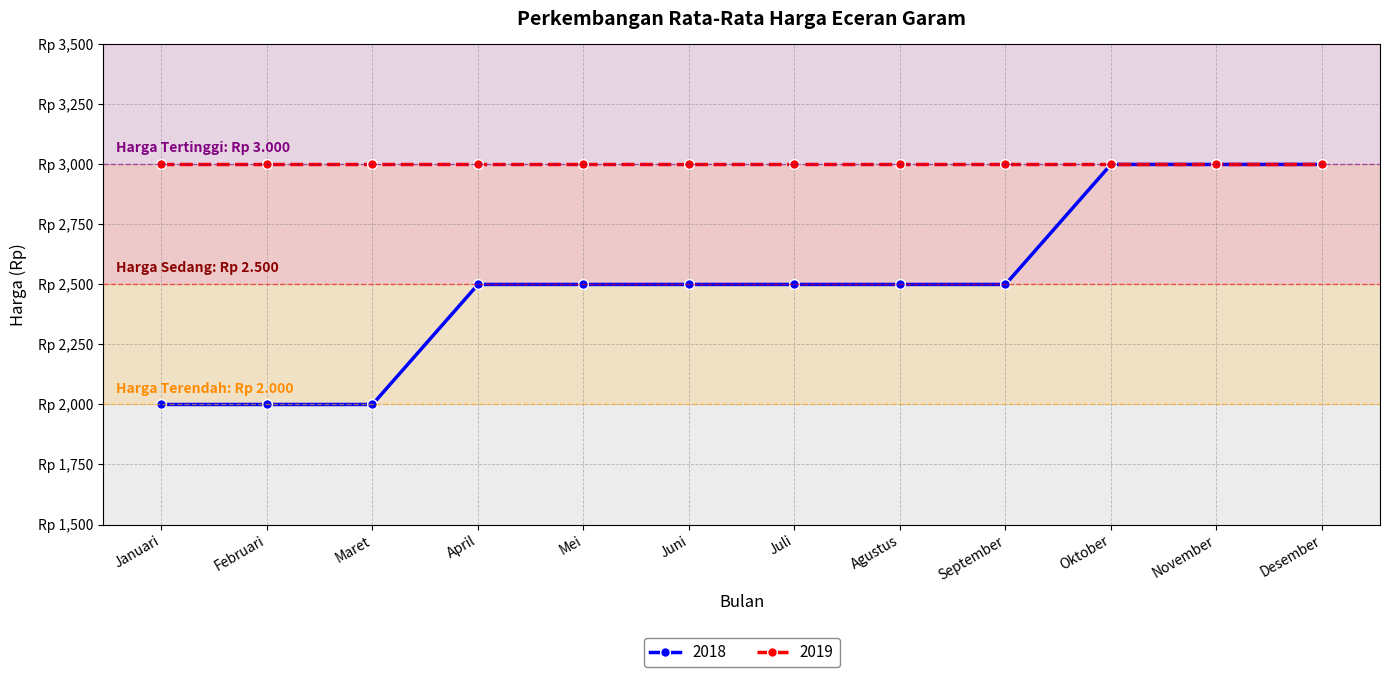

Does the chart display data point markers on the line(s)?

Yes